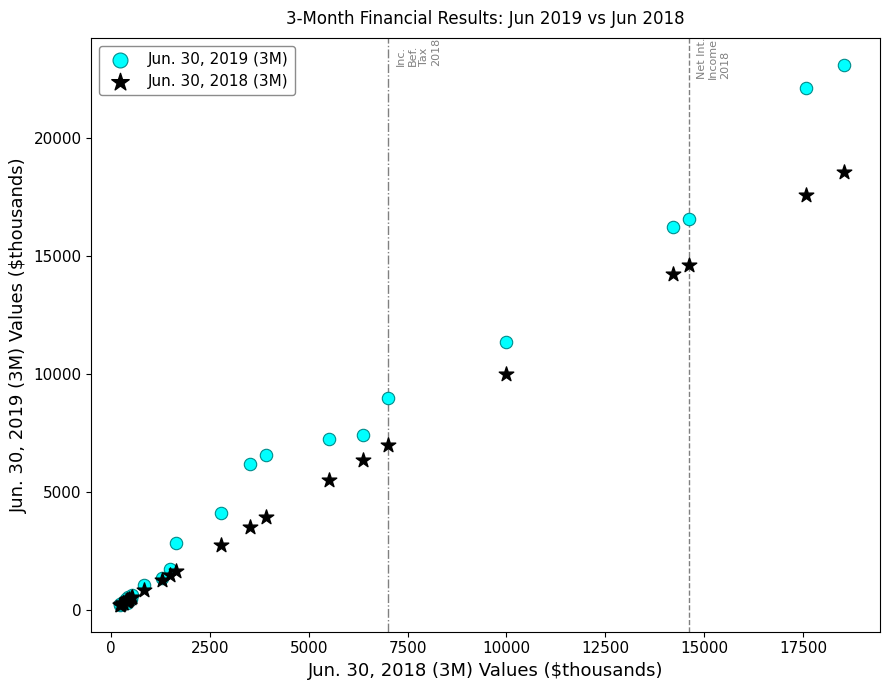

Across all series, what Y value is closest to 11654?

11368